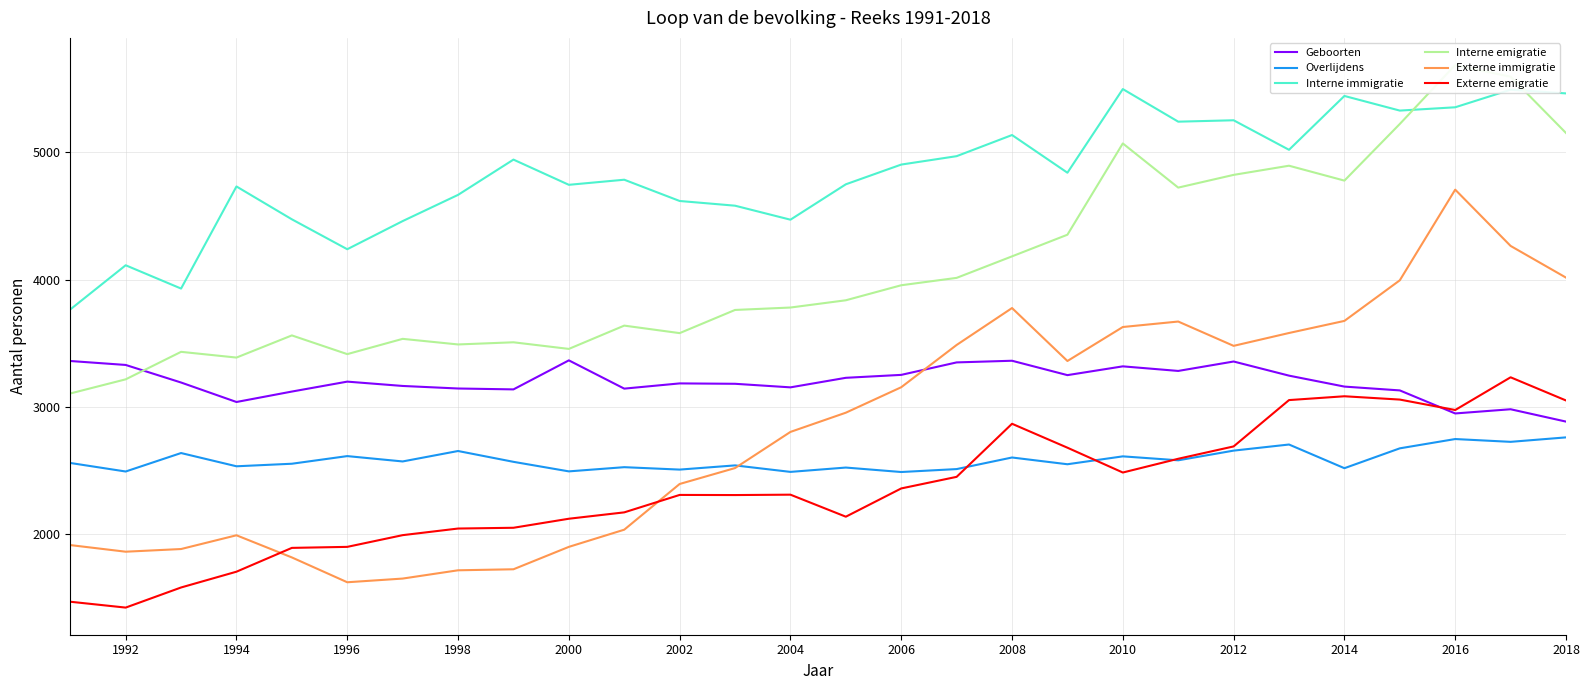

Which series has the widest spread of values?

Externe immigratie